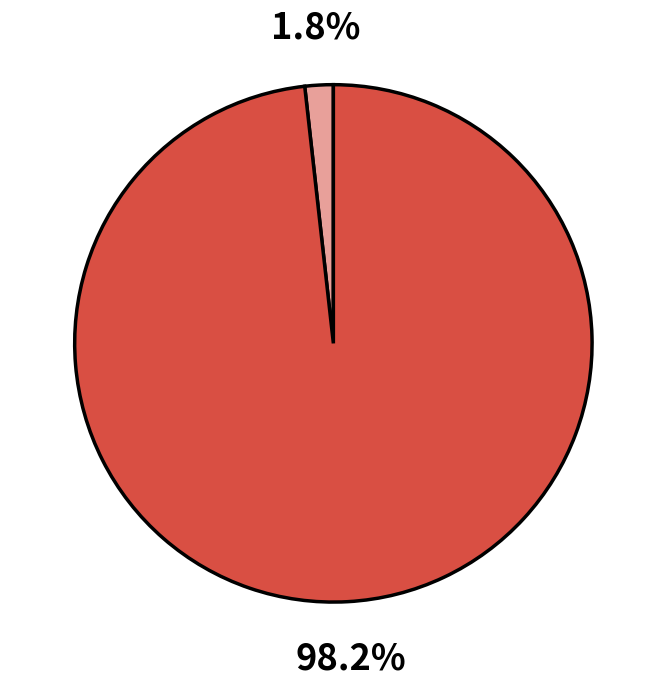

Does any single category account for the majority?

Yes